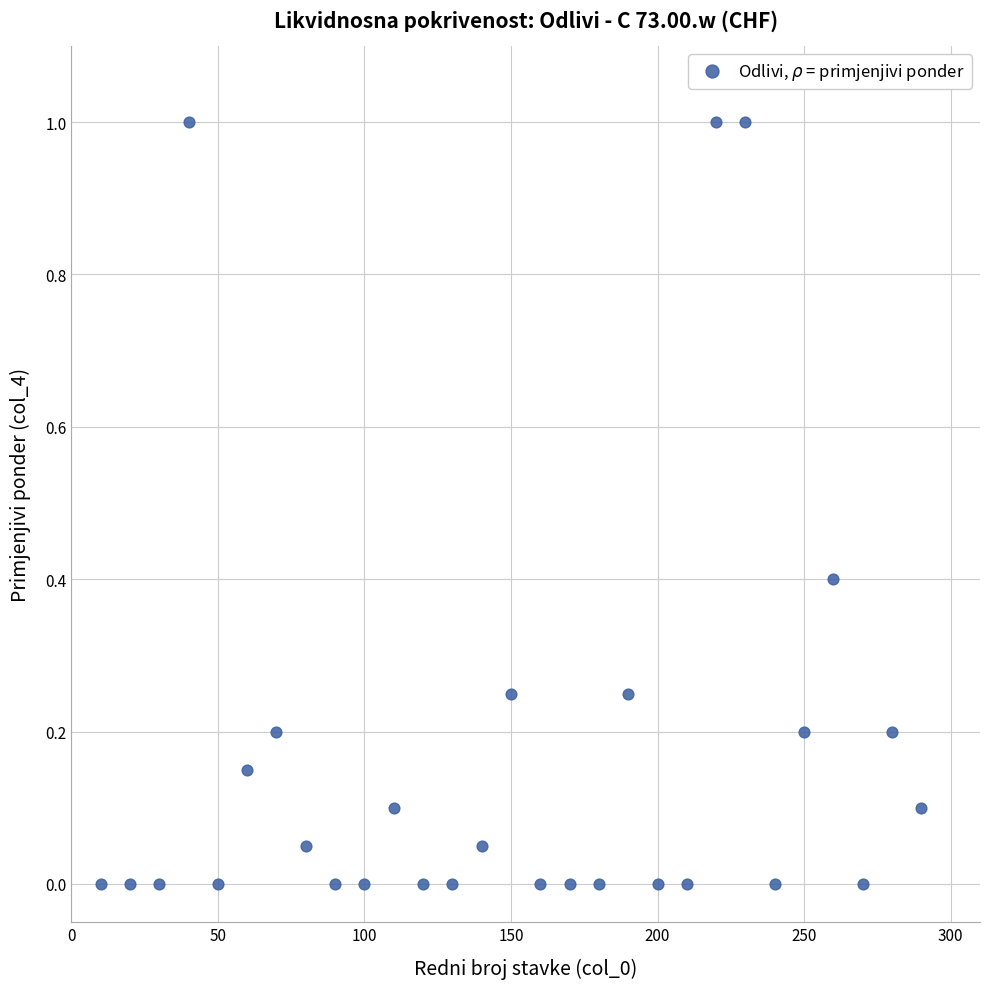

What is the range of X values (max minus min)?

280.0